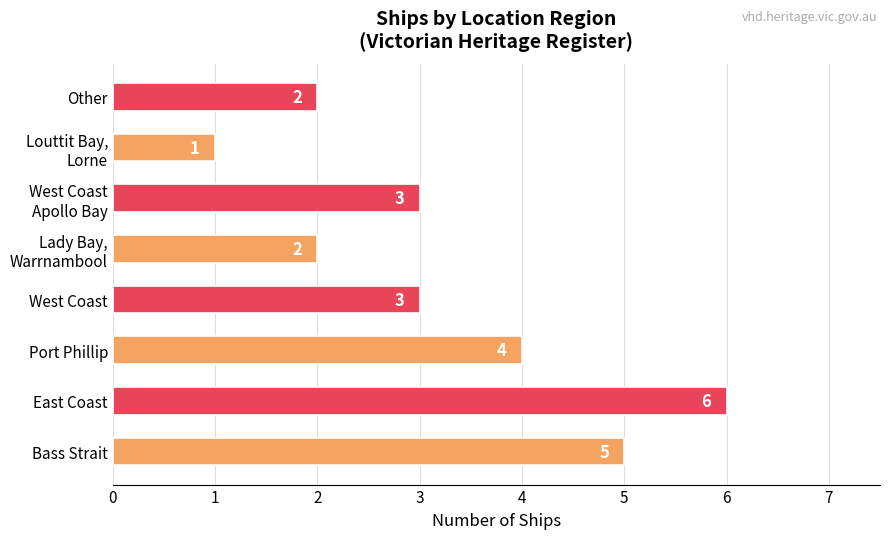

At which category does the chart reach its minimum across all series?

Louttit Bay,
Lorne